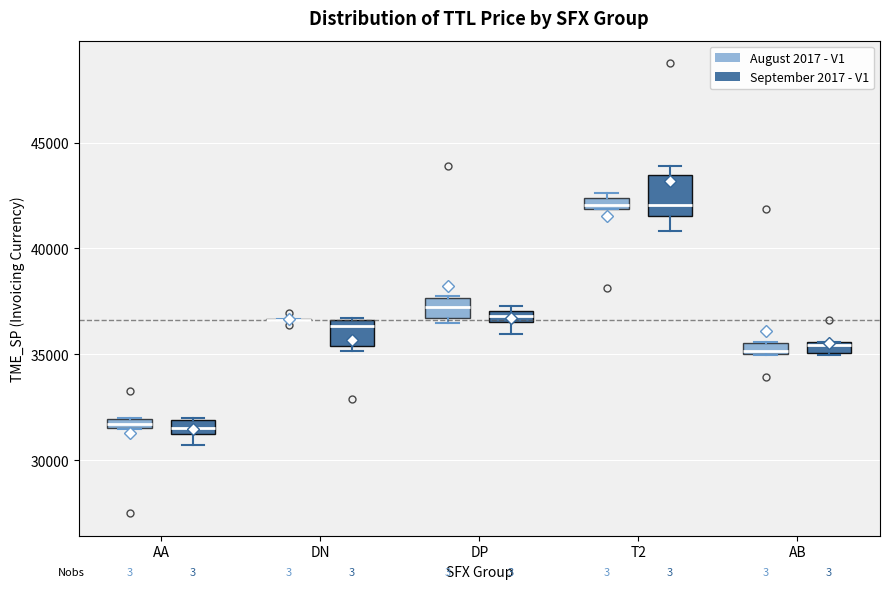

Comparing the boxes themselves (not the whiskers), which one is the tallest?

T2 (September 2017 - V1)